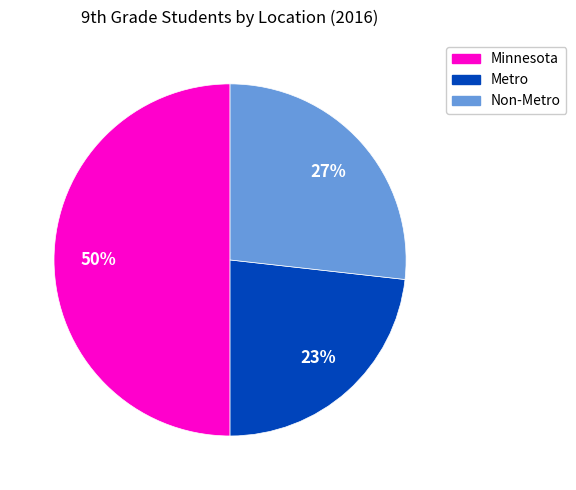

To the nearest percent, what is the difference between the largest and smallest slice percentages?

27%